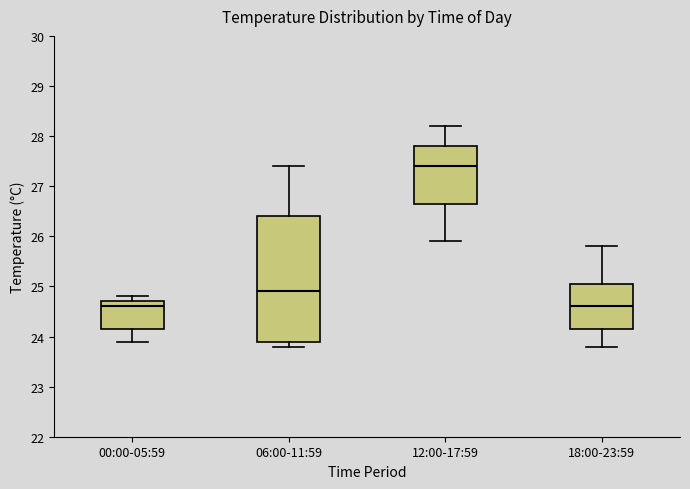

Reading left to right, read every box against the y-axis: the position of its median line, the range the box covers, and the ends of its whiskers. The values are not printed on the chart, so give them approximately, as read against the axis.

00:00-05:59: median 24.6, box 24.2 to 24.7, whiskers 23.9 to 24.8
06:00-11:59: median 24.9, box 23.9 to 26.4, whiskers 23.8 to 27.4
12:00-17:59: median 27.4, box 26.7 to 27.8, whiskers 25.9 to 28.2
18:00-23:59: median 24.6, box 24.2 to 25.1, whiskers 23.8 to 25.8